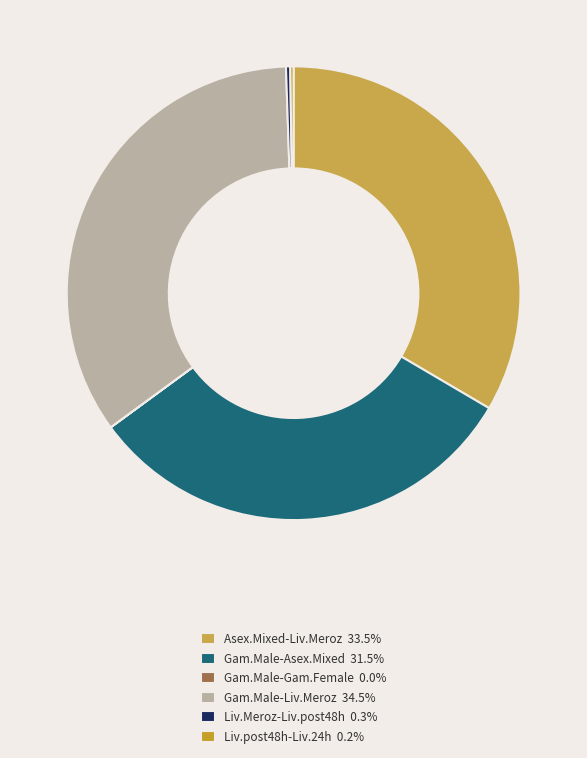

Does any single category account for the majority?

No